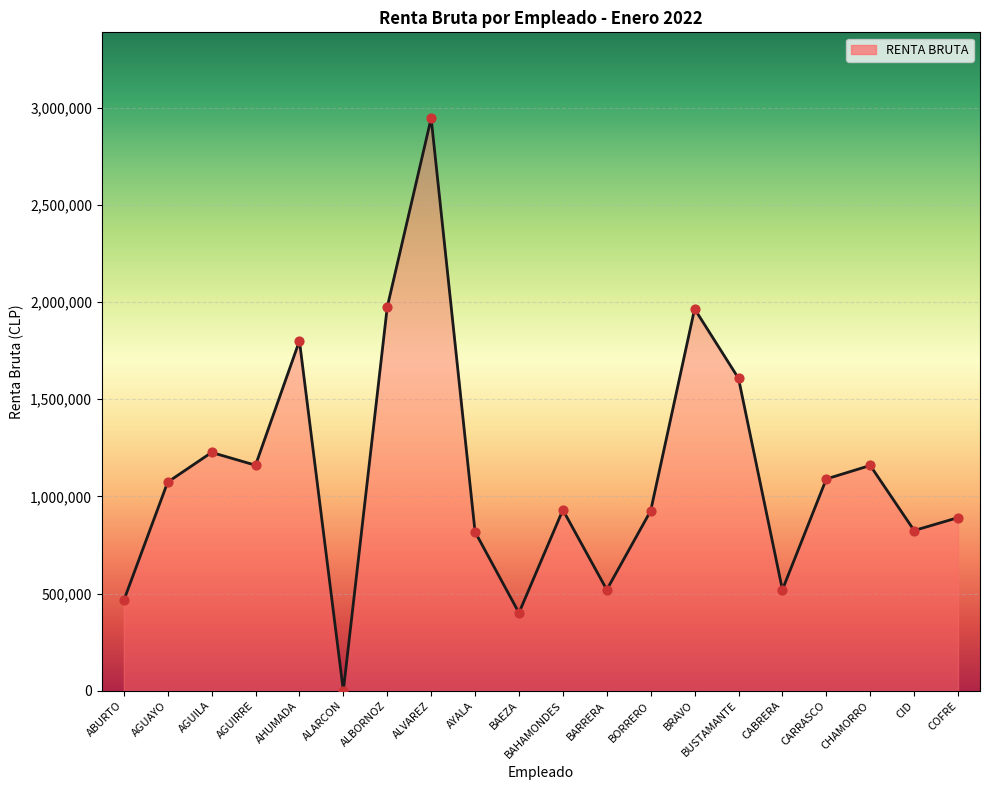

Approximately how many times larger is the value at CHAMORRO compared to CARRASCO?

1.1